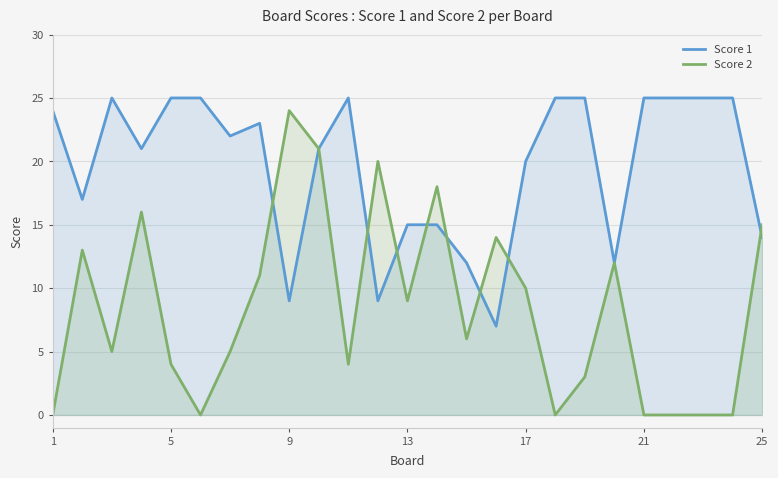

At how many categories does at least one series exceed 18?

18